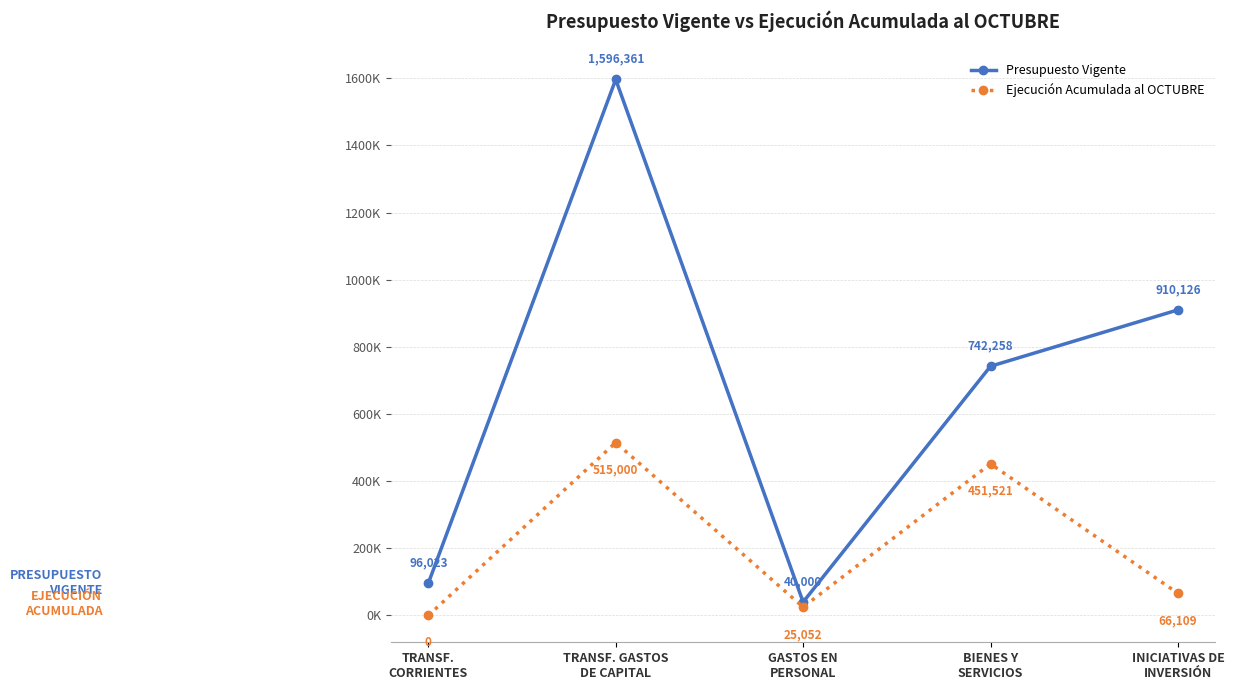

Reading left to right, what are all the values shown in this chart?

Presupuesto Vigente: 96023	1596361	40000	742258	910126
Ejecución Acumulada al OCTUBRE: 0	515000	25052	451521	66109